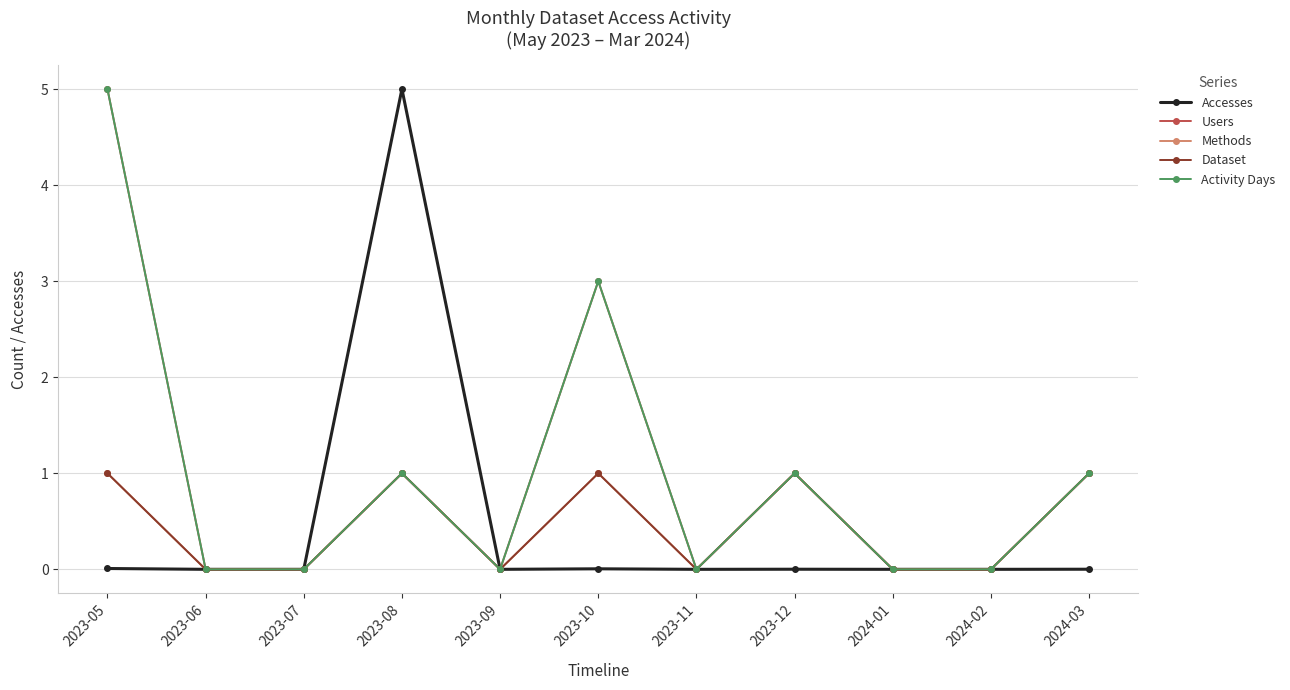

What is the sum of all Activity Days values?

11.0